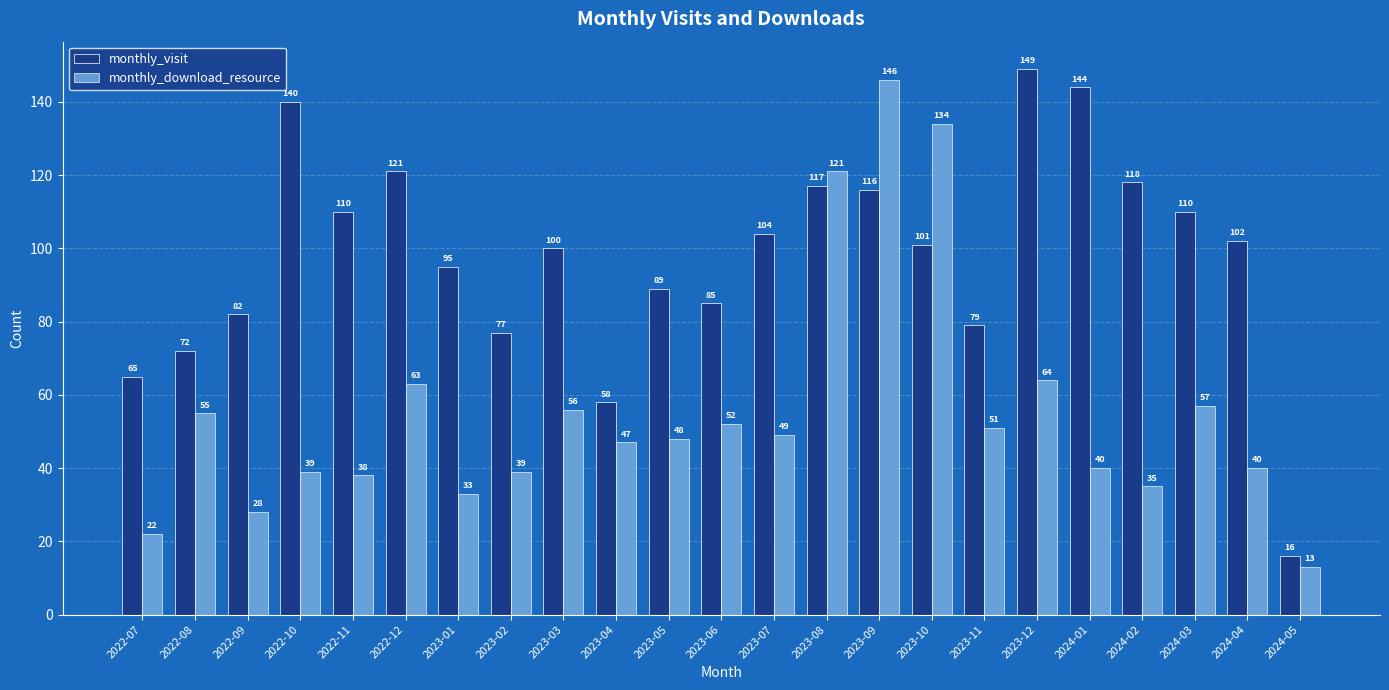

What is the spread (max minus min) of values at 2022-09?

54